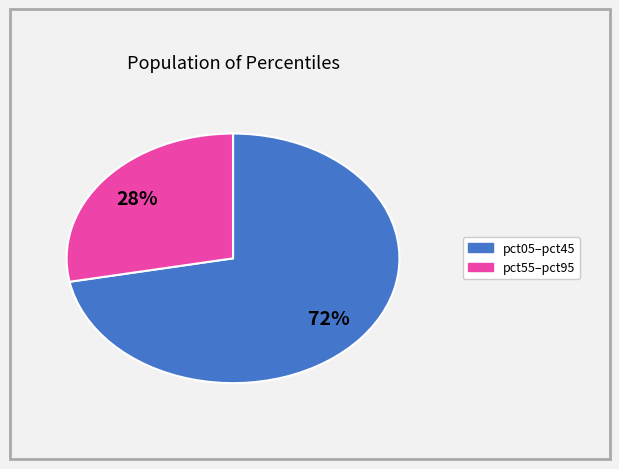

To the nearest percent, what is the average slice percentage?

50%